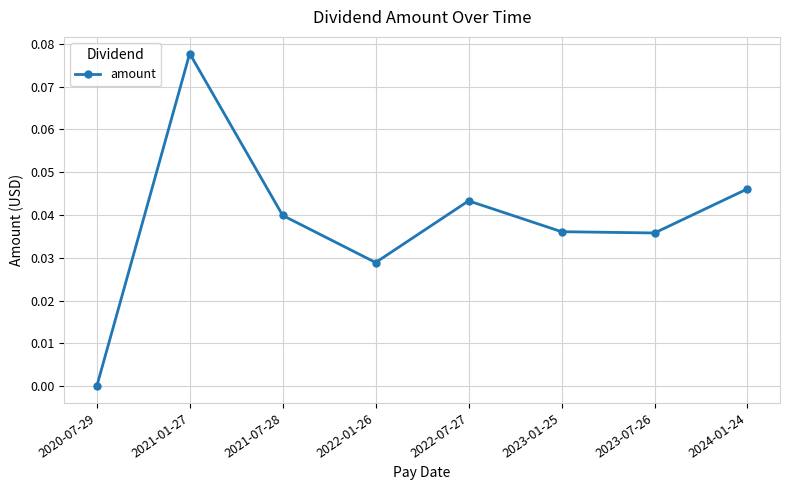

Between 2022-01-26 and 2021-07-28, which is larger?

2021-07-28